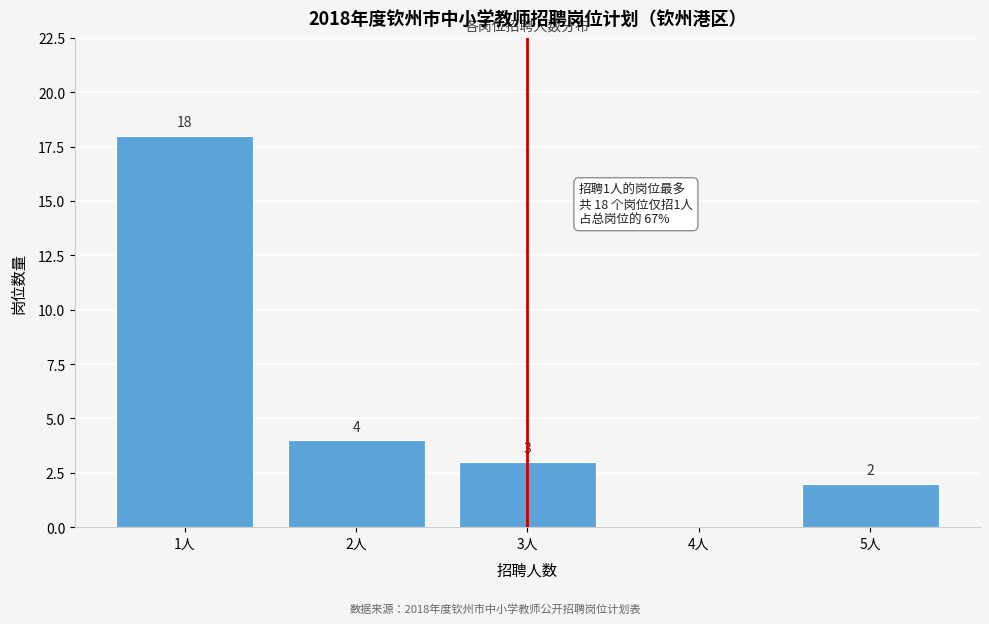

Reading left to right, extract all data points from this chart.

1人=18	2人=4	3人=3	4人=0	5人=2